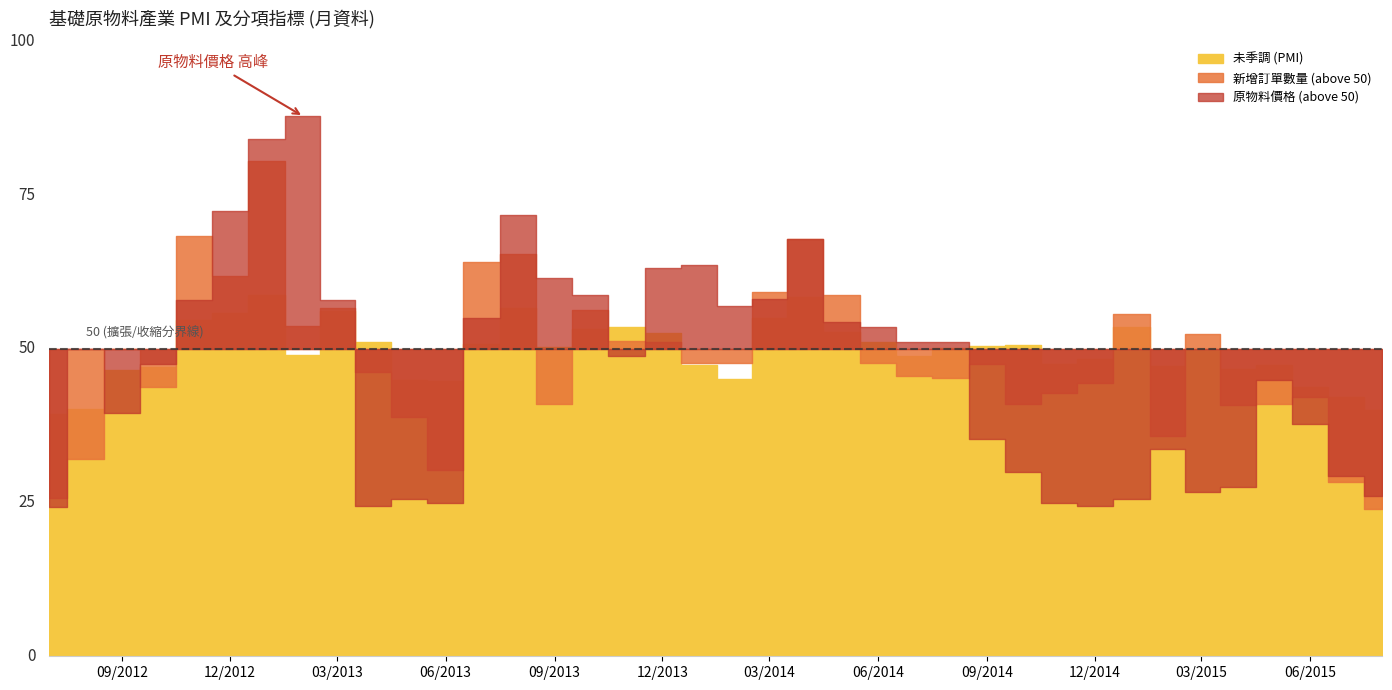

Which series has the largest range (max minus min)?

原物料價格